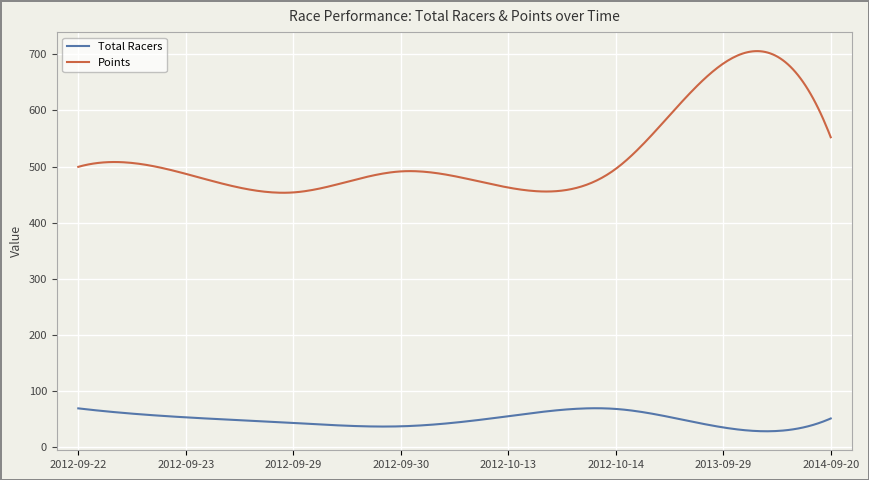

Which series has the largest range (max minus min)?

Points